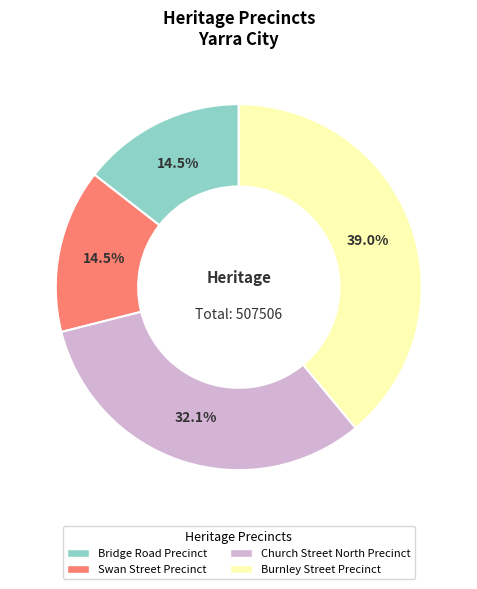

Does Burnley Street Precinct account for over 50% of the chart?

No